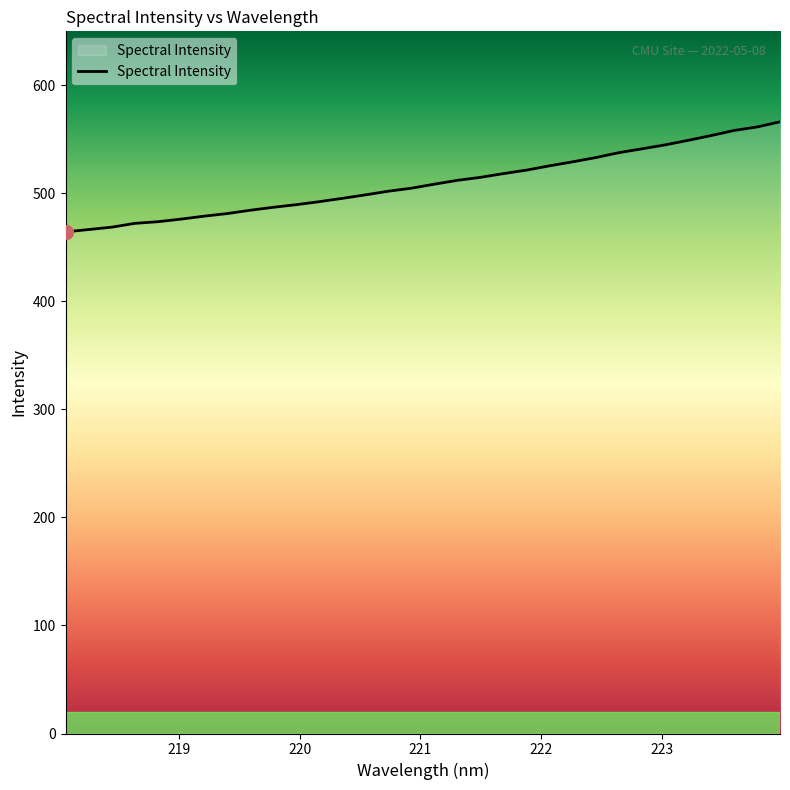

What is the difference between the maximum and minimum values?

101.9